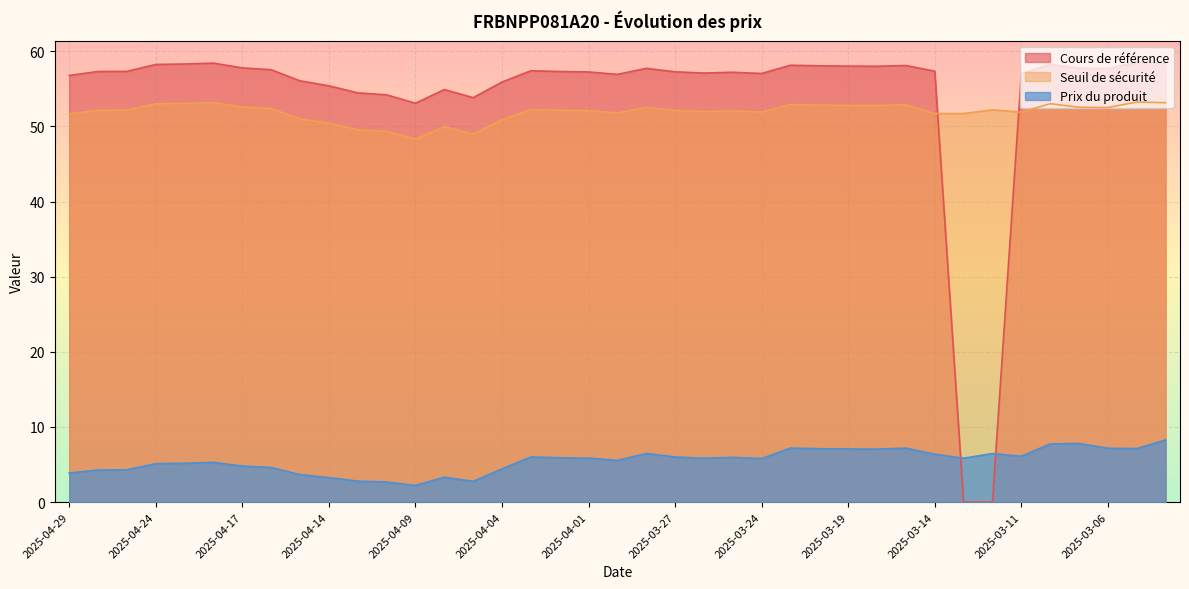

At how many categories does at least one series exceed 34?

39